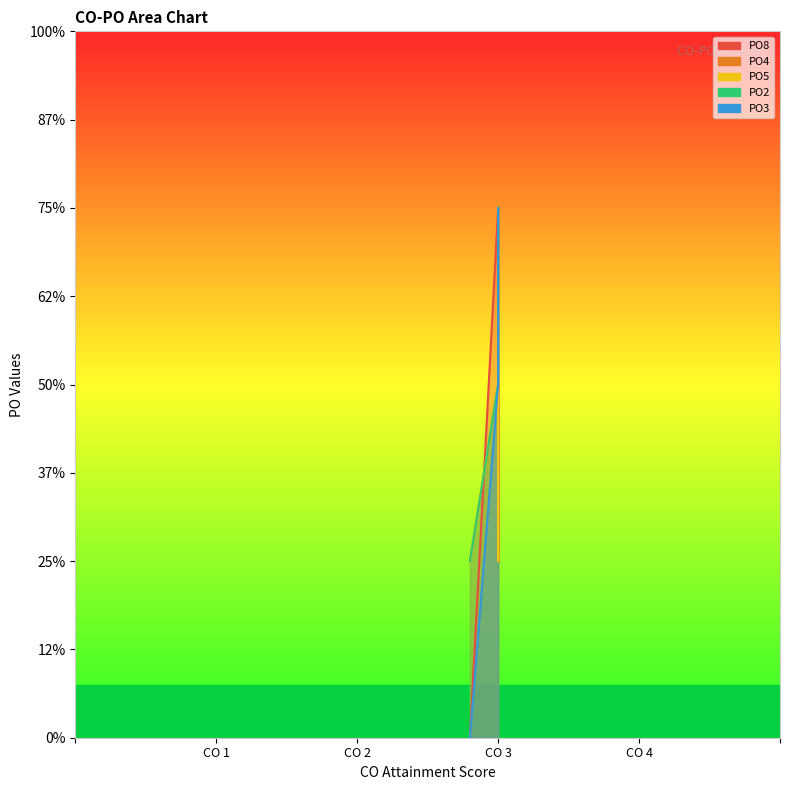

What is the highest value of the PO4 series?

3